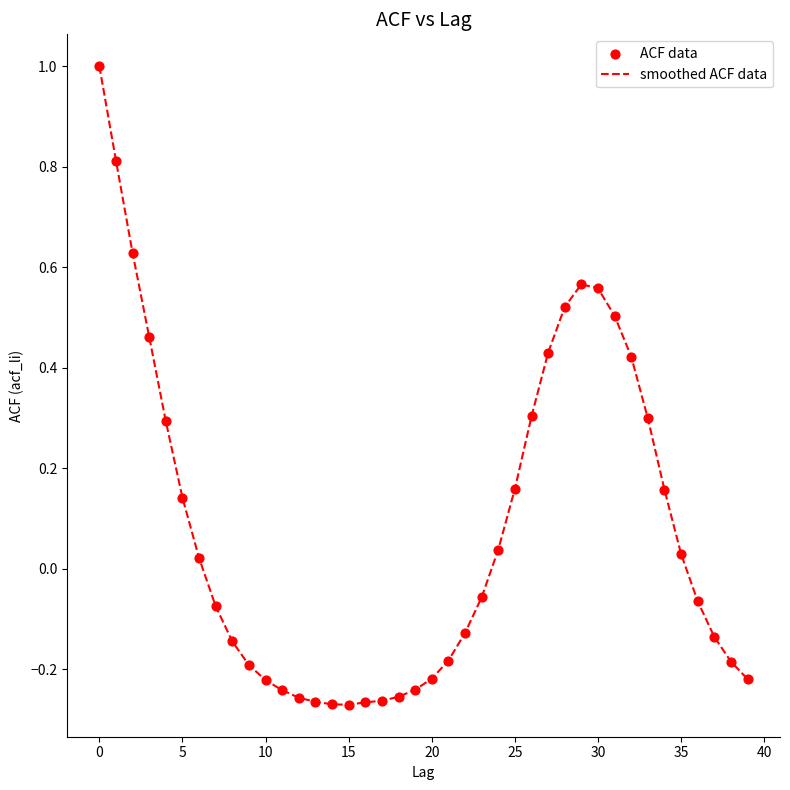

What is the difference between the maximum and minimum values?

1.3